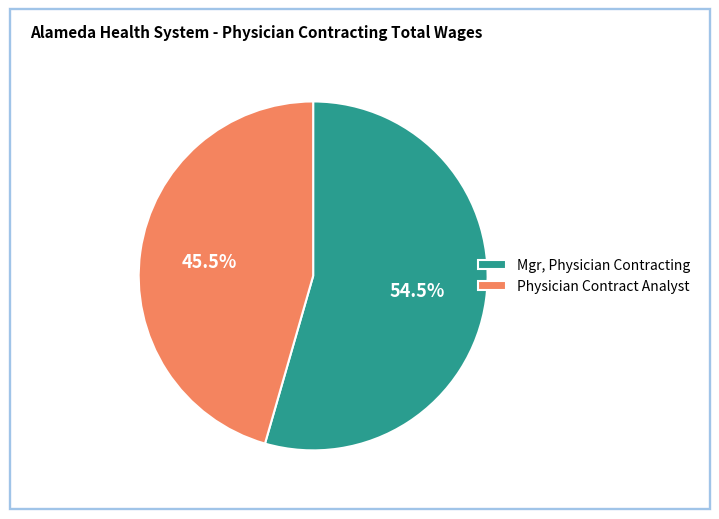

Rank the categories by value from lowest to highest.

Physician Contract Analyst, Mgr, Physician Contracting